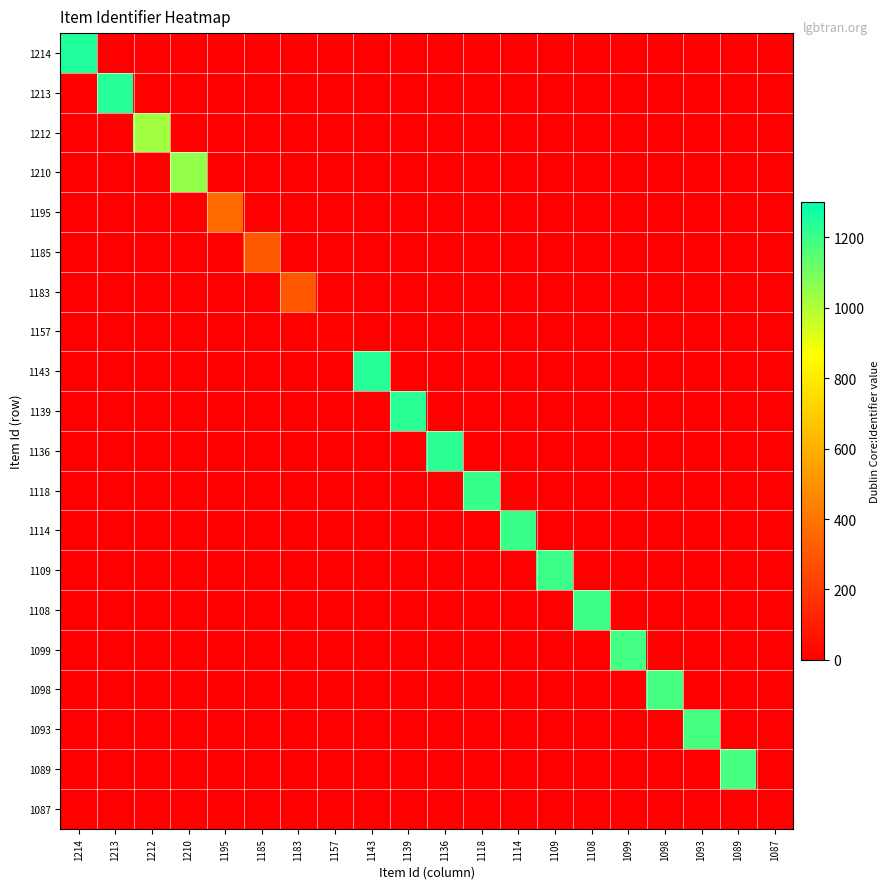

At which category is the sum across all series the highest?

1214